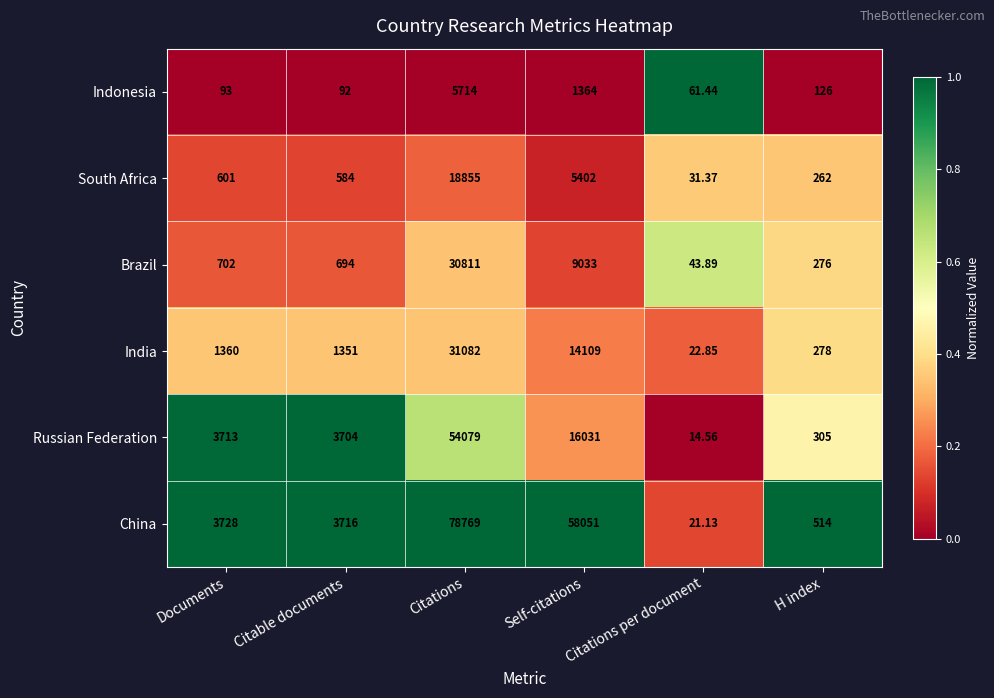

Which series has the widest spread of values?

China